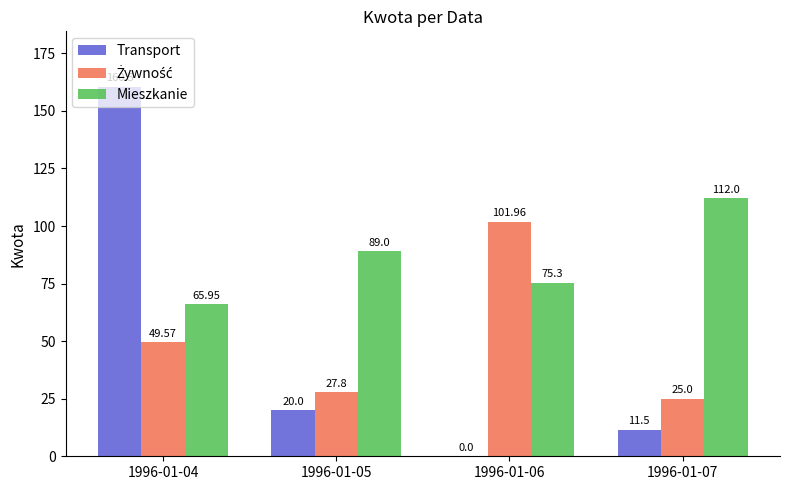

Count the number of data series in this chart.

3